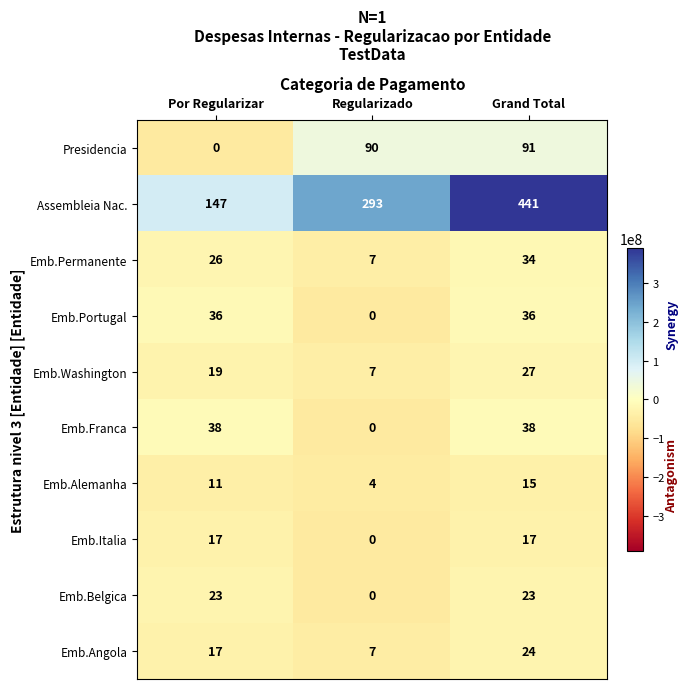

How many distinct data groups are displayed?

10